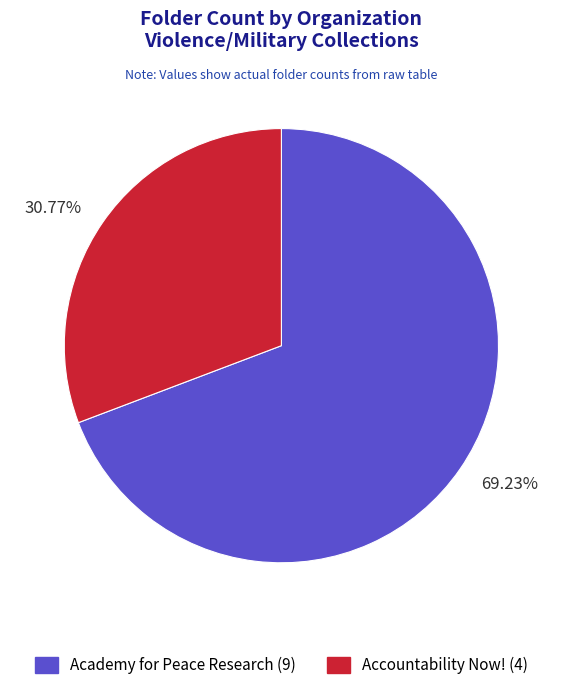

Is there any slice that represents more than half of the pie?

Yes